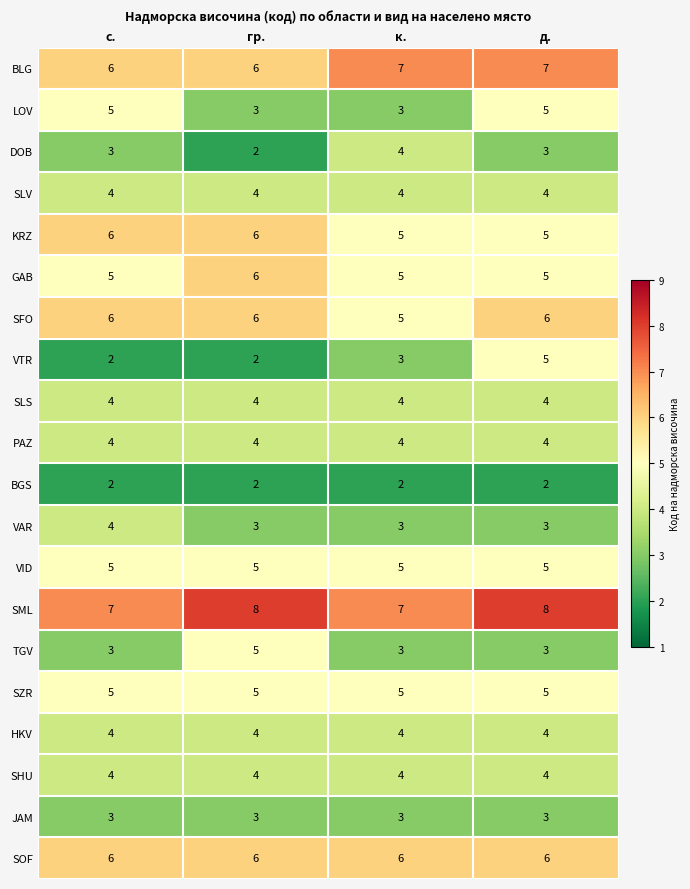

At which category is the sum across all series the highest?

д.